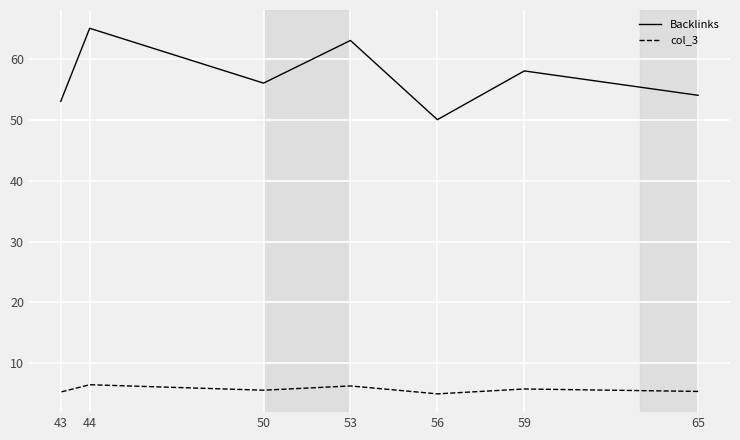

Rank the categories by col_3 value from highest to lowest.

44, 53, 59, 50, 65, 43, 56